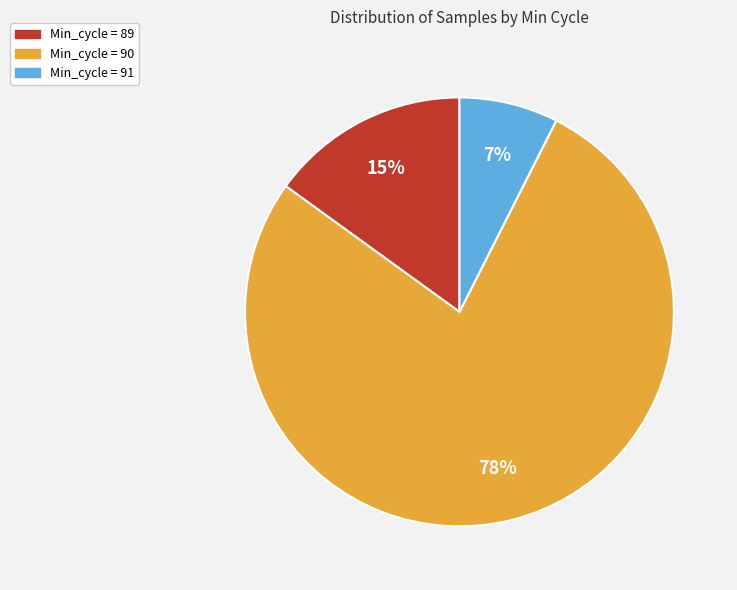

Which category has the biggest portion of the pie?

Min_cycle = 90